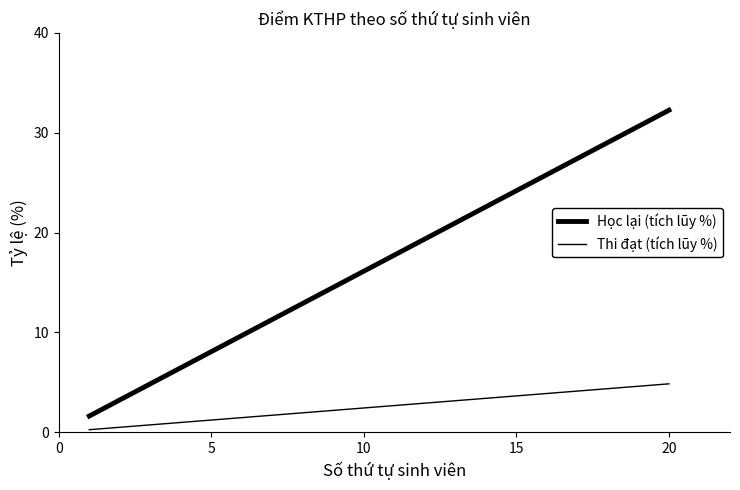

What is the difference between the maximum and minimum values in the Thi đạt (tích lũy %) series?

4.6